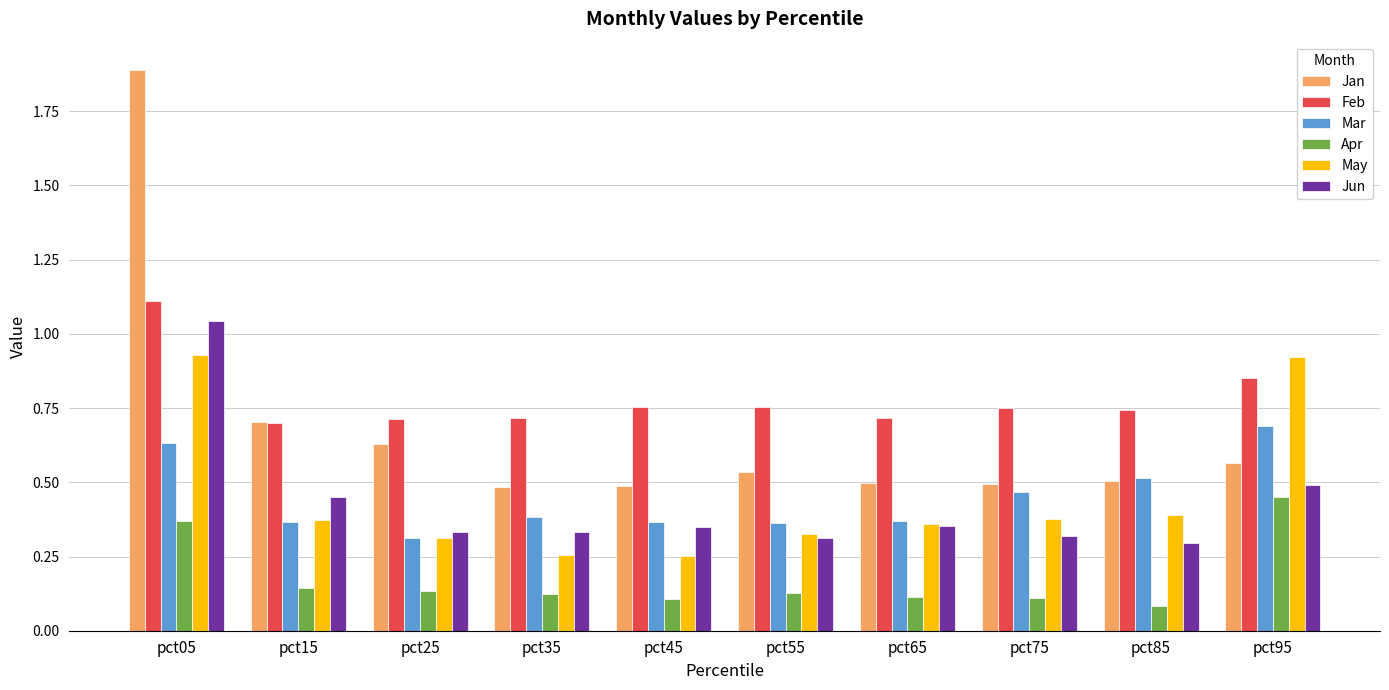

What are all the series names shown in the legend?

Jan, Feb, Mar, Apr, May, Jun